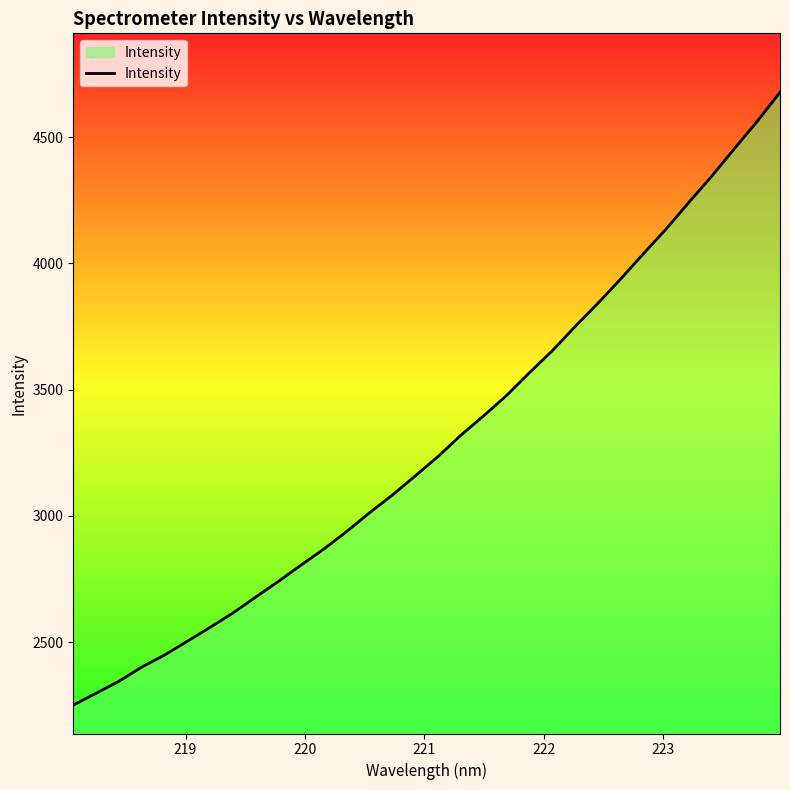

Count the number of data series in this chart.

1